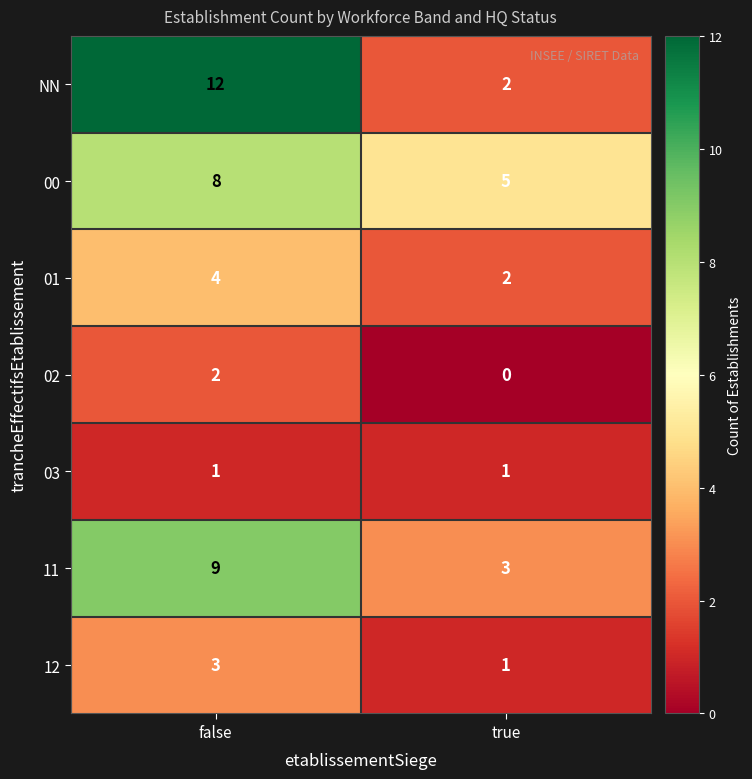

True or false: 12 has a value of 0 at true.

False